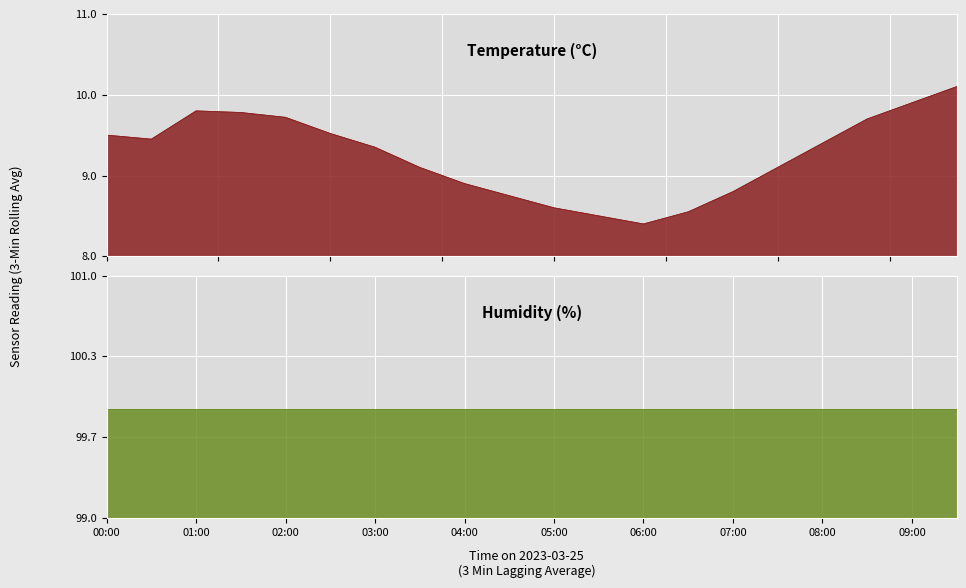

At which label does the data first exceed 9?

00:00